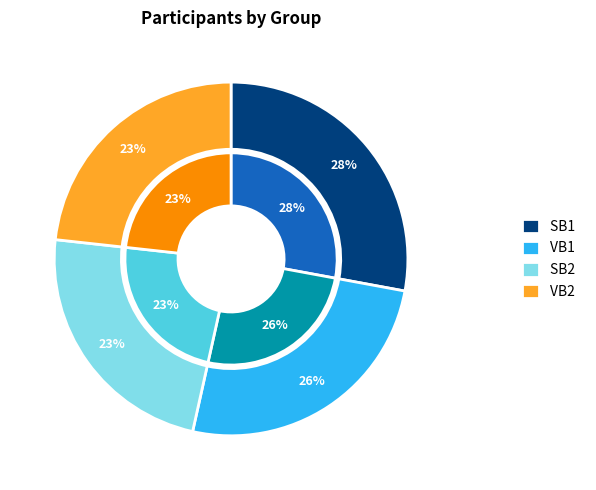

How many slices are in this pie chart?

4